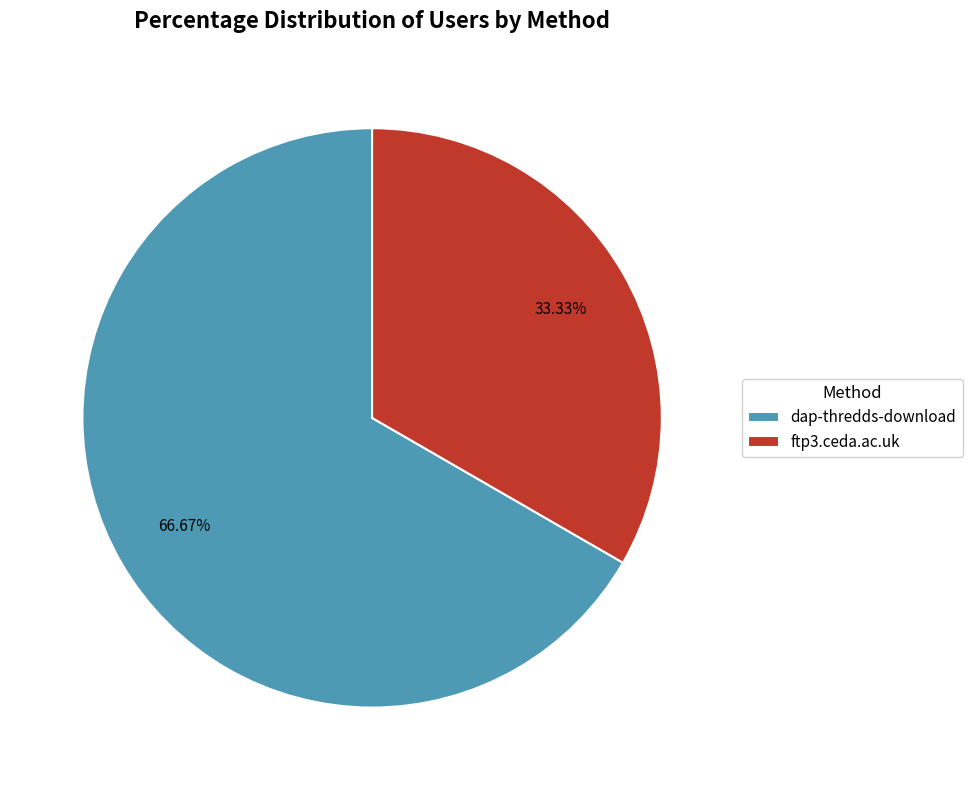

What percentage is the dap-thredds-download slice, to the nearest percent?

67%